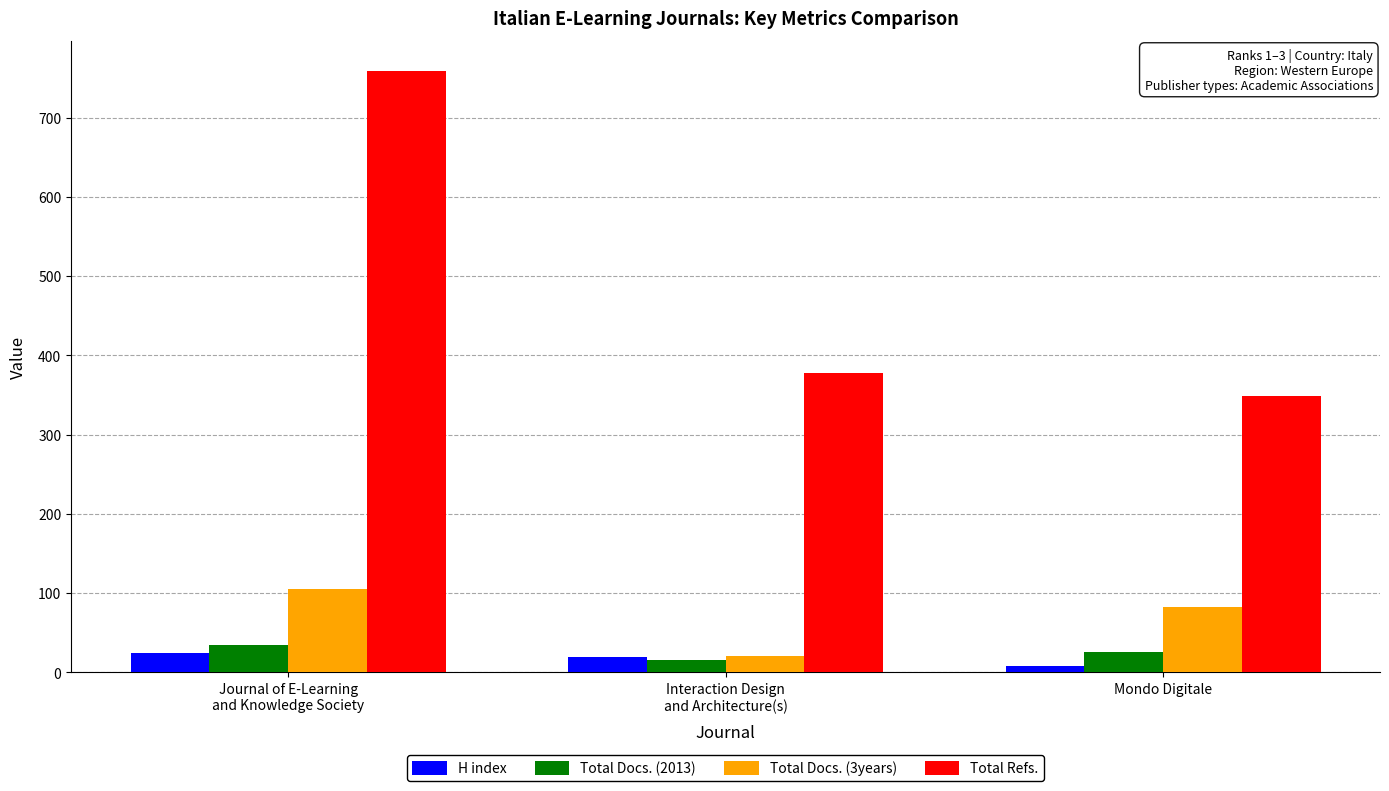

Is the value of H index at Journal of E-Learning
and Knowledge Society greater than the value of Total Docs. (2013) at Journal of E-Learning
and Knowledge Society?

No